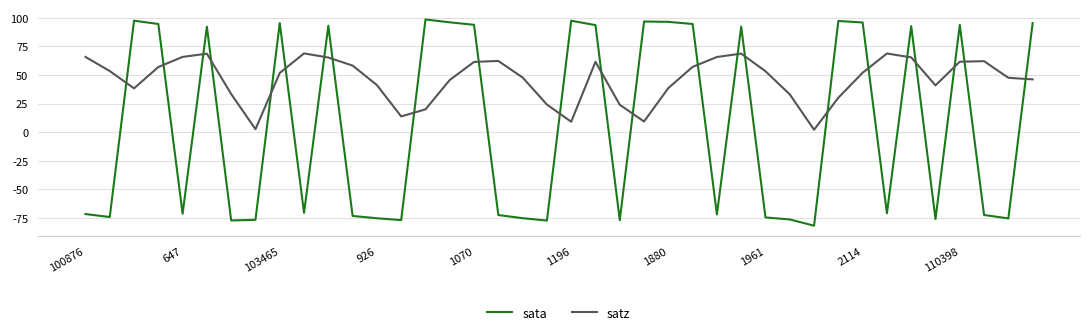

What is the difference between the maximum and minimum values in the satz series?

66.8